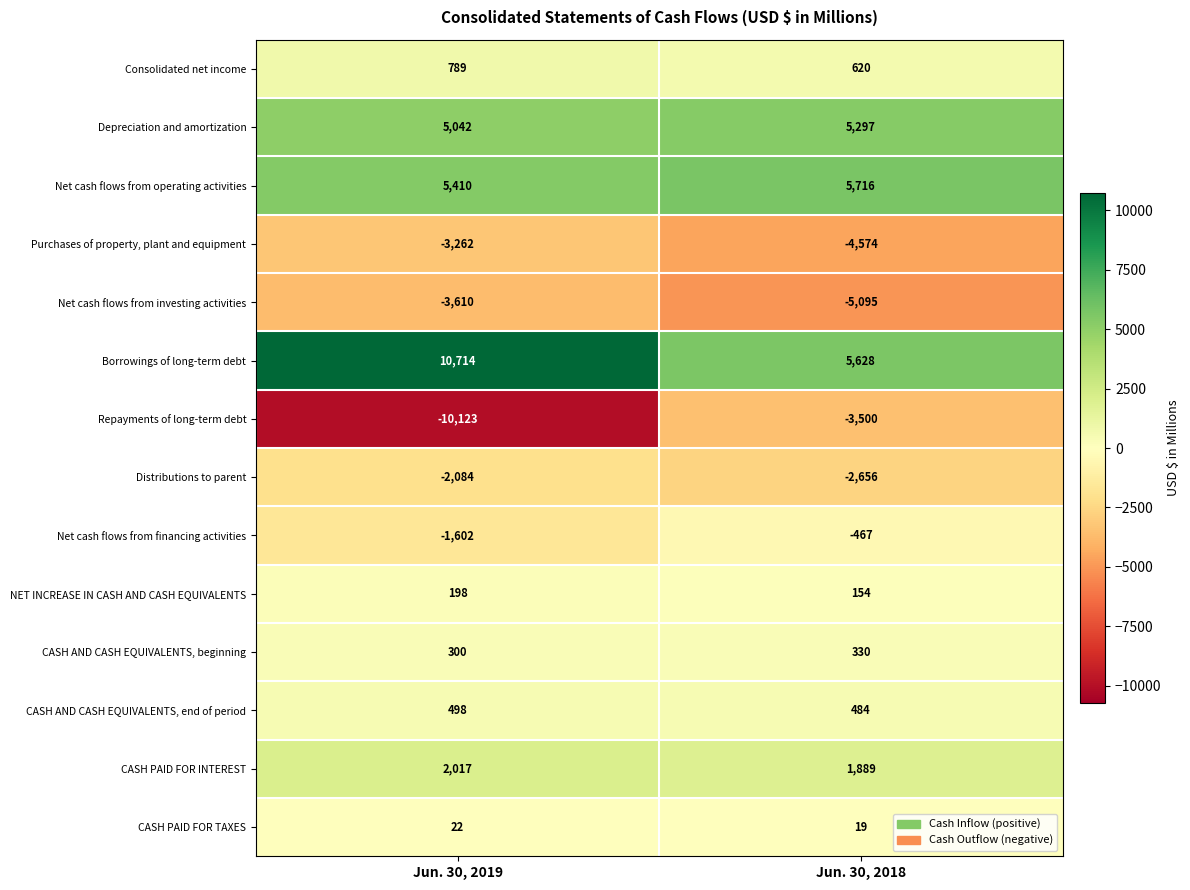

Is the value of Net cash flows from investing activities at Jun. 30, 2018 greater than the value of Purchases of property, plant and equipment at Jun. 30, 2019?

No